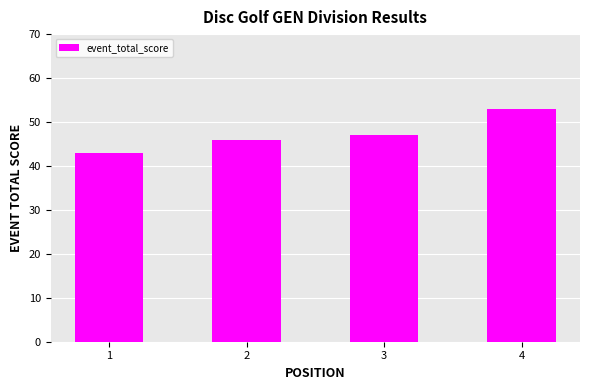

The chart shows a value of 53 at 4. True or false?

True